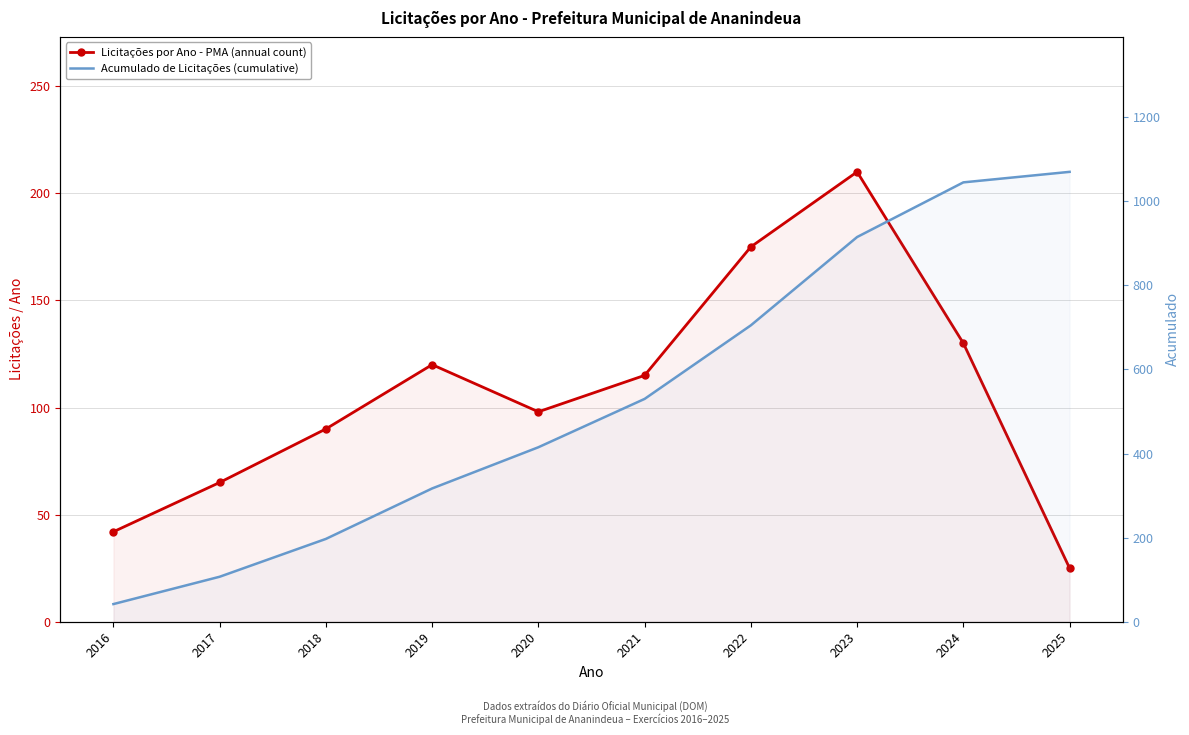

True or false: Acumulado de Licitações (cumulative) and Licitações por Ano - PMA (annual count) intersect in this chart.

False